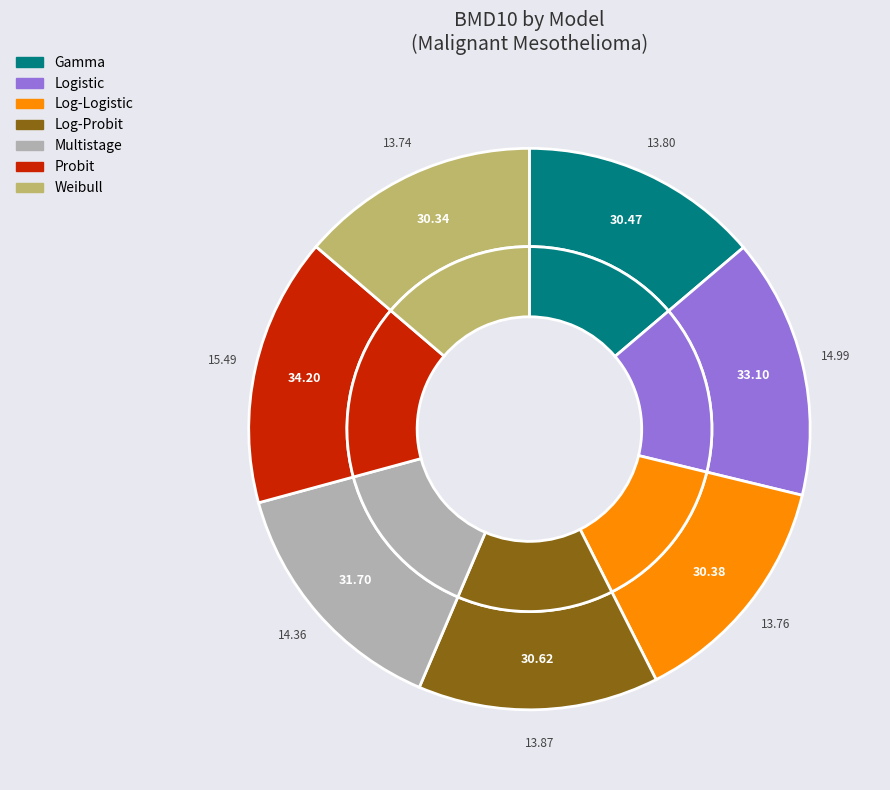

The Log-Probit slice represents 14% of the pie. True or false?

True